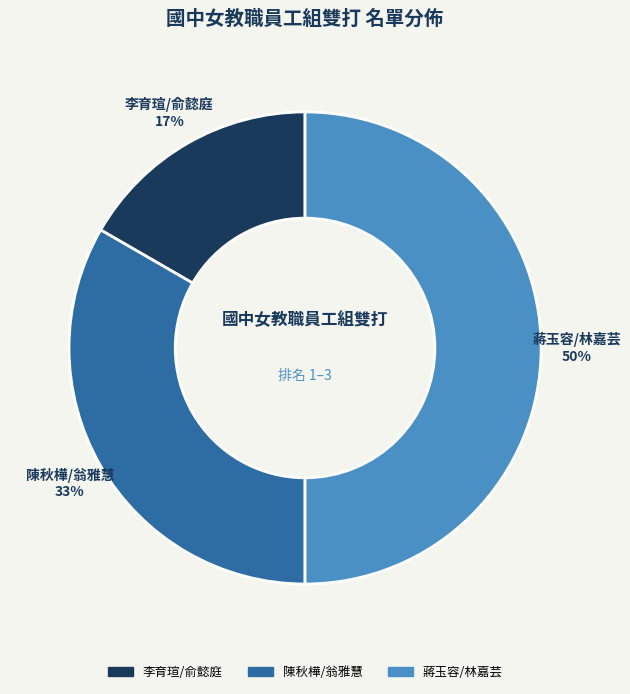

To the nearest percent, what is the combined percentage of 李育瑄/俞懿庭 and 陳秋樺/翁雅慧?

50%